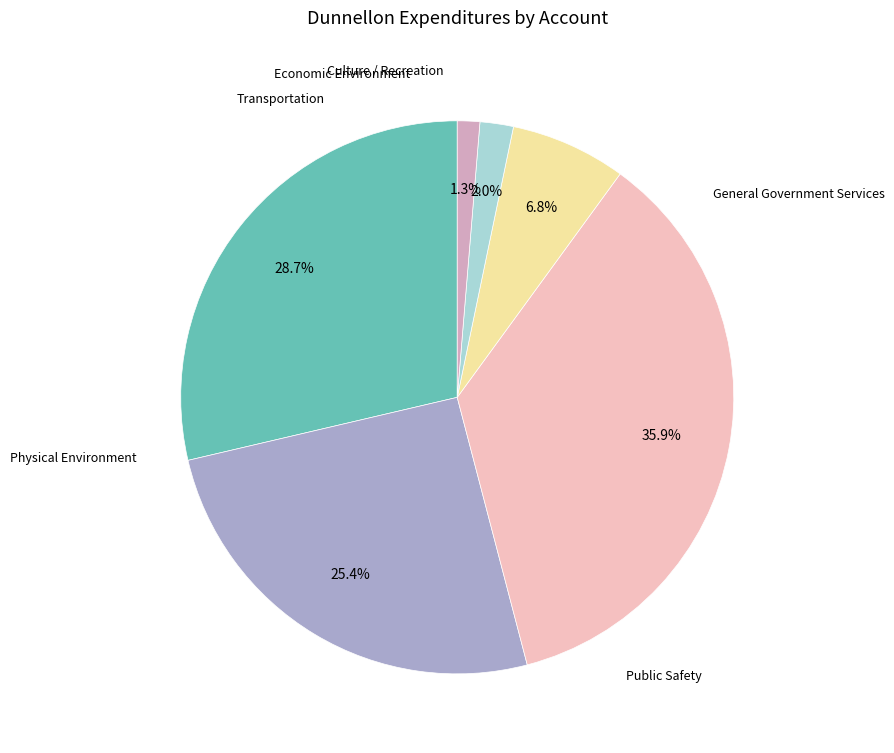

Is there any slice that represents more than half of the pie?

No